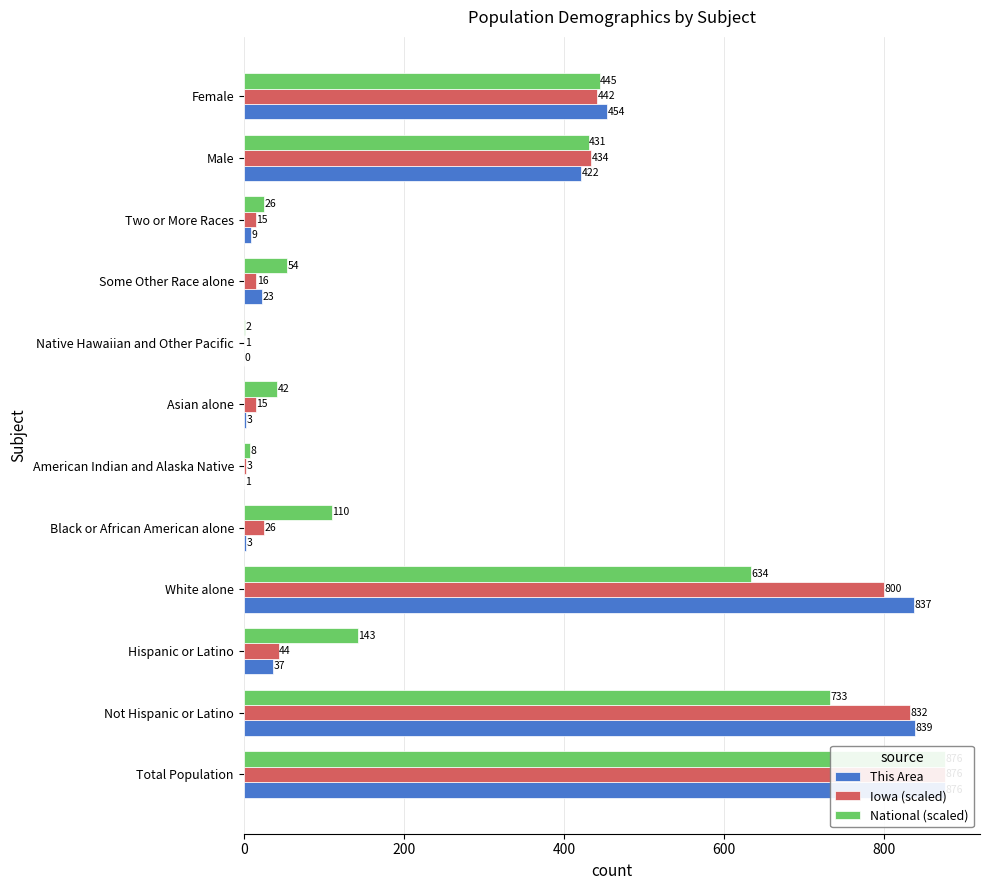

What position from the left is Two or More Races?

10